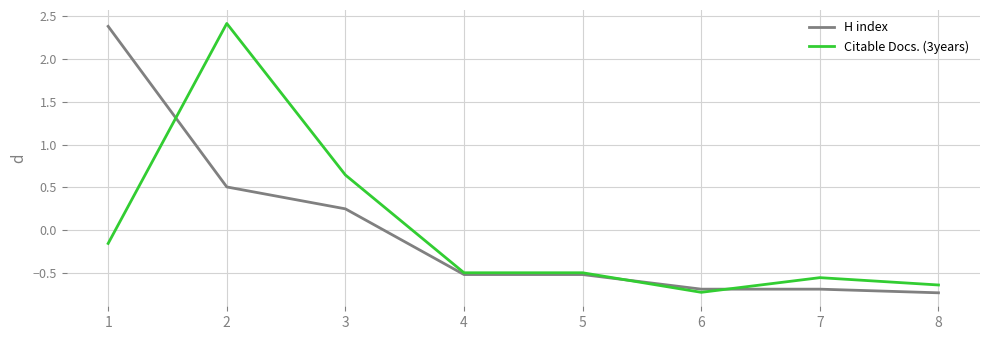

How many intersections are there between H index and Citable Docs. (3years)?

3